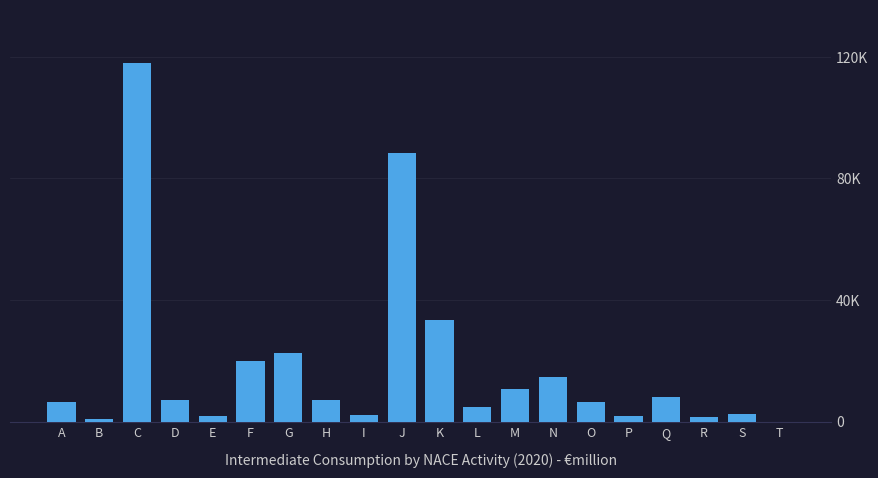

Are the bars horizontal?

No